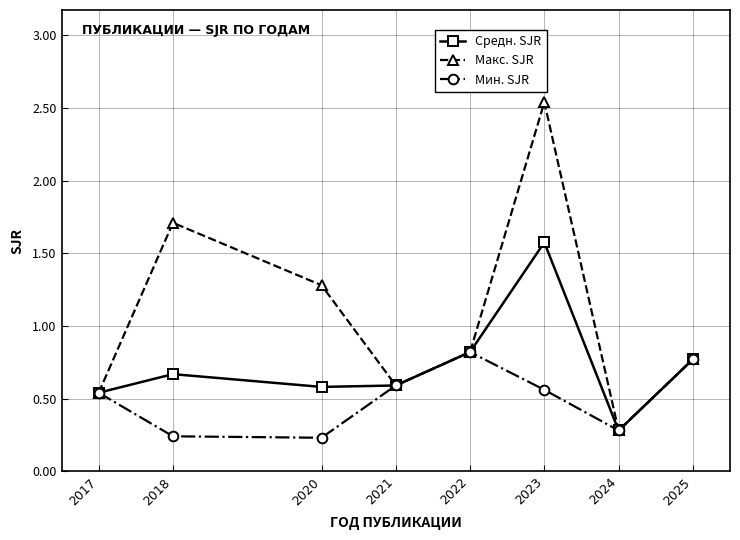

Rank the series by their average value, from lowest to highest.

Мин. SJR, Средн. SJR, Макс. SJR